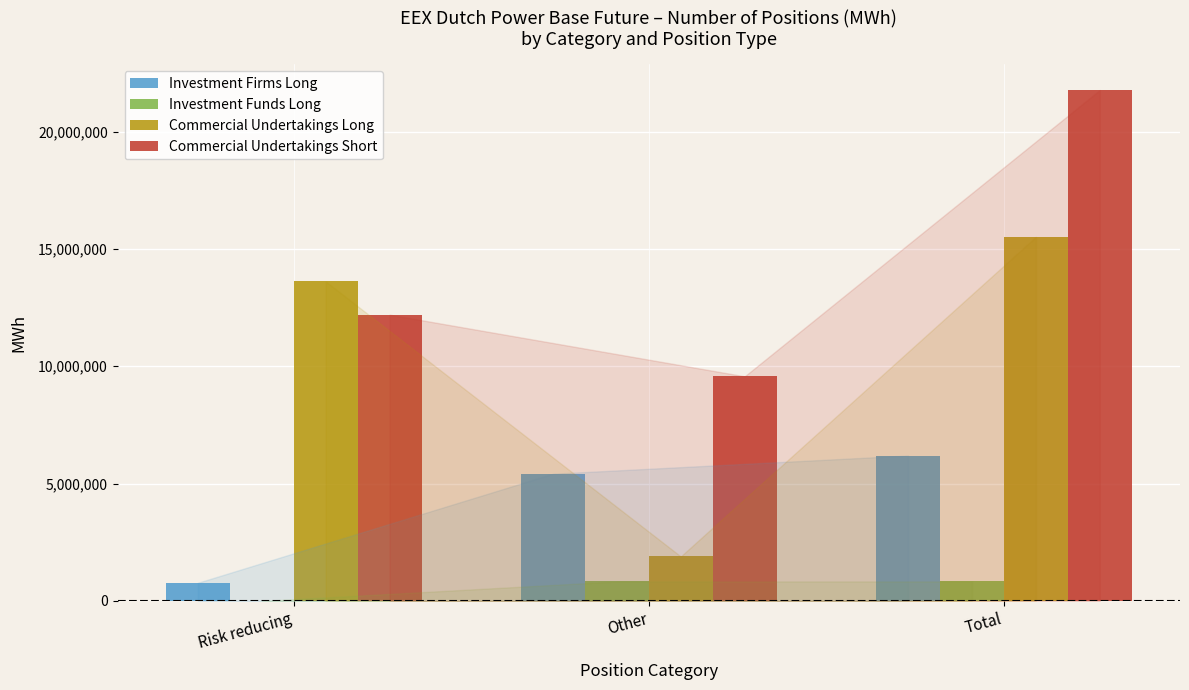

What is the sum of the Investment Firms Long values at Risk reducing and Other?

6197963